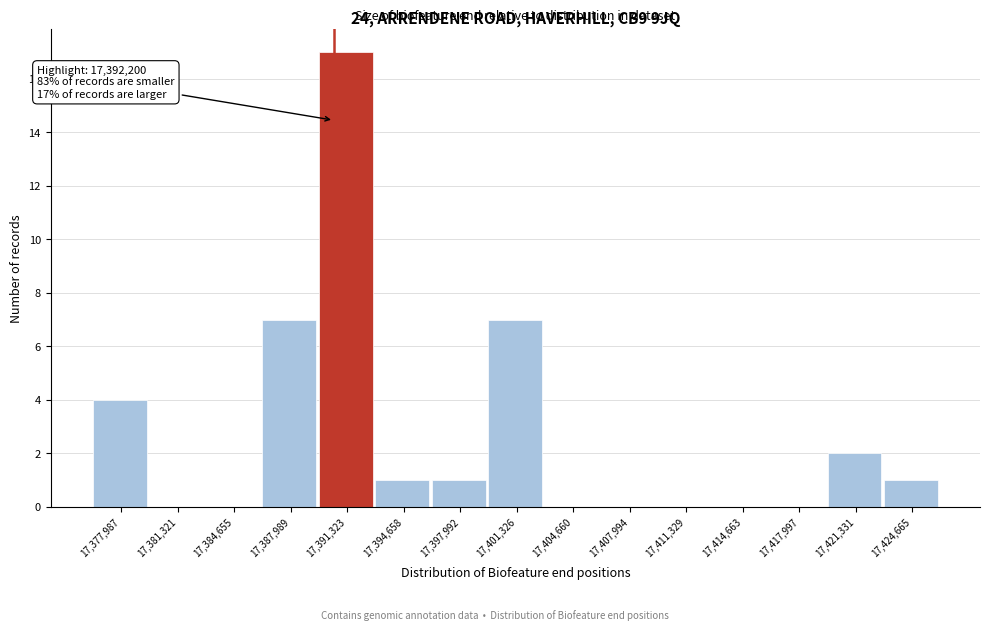

Reading left to right, transcribe all the data shown in this chart.

17,377,987=4	17,381,321=0	17,384,655=0	17,387,989=7	17,391,323=17	17,394,658=1	17,397,992=1	17,401,326=7	17,404,660=0	17,407,994=0	17,411,329=0	17,414,663=0	17,417,997=0	17,421,331=2	17,424,665=1